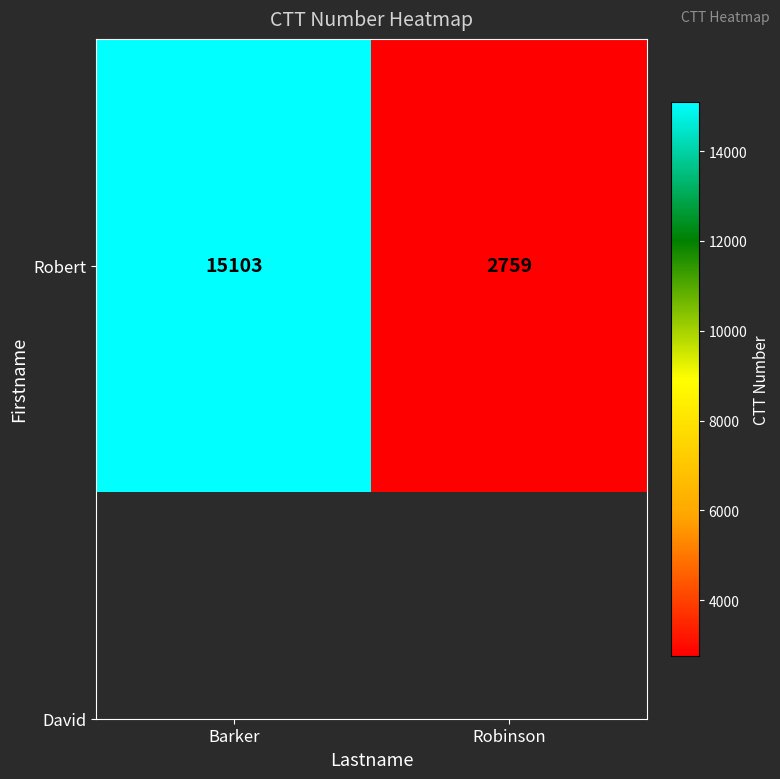

List the labels in order of value, smallest first.

Robinson, Barker